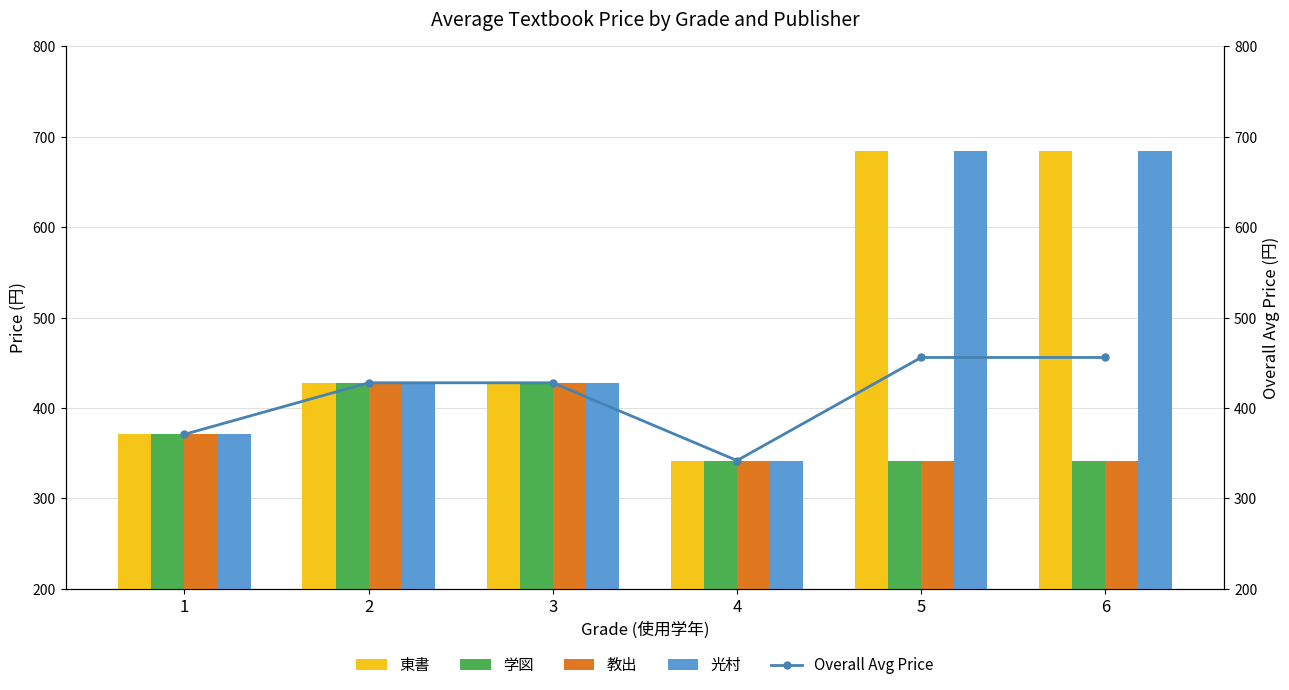

Does the chart contain stacked bars?

No